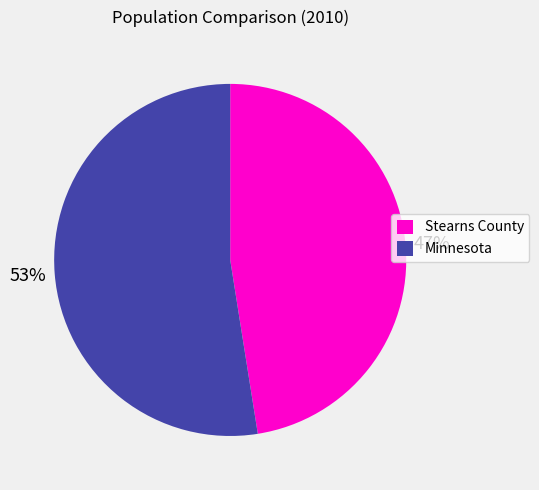

Does any single category account for the majority?

Yes